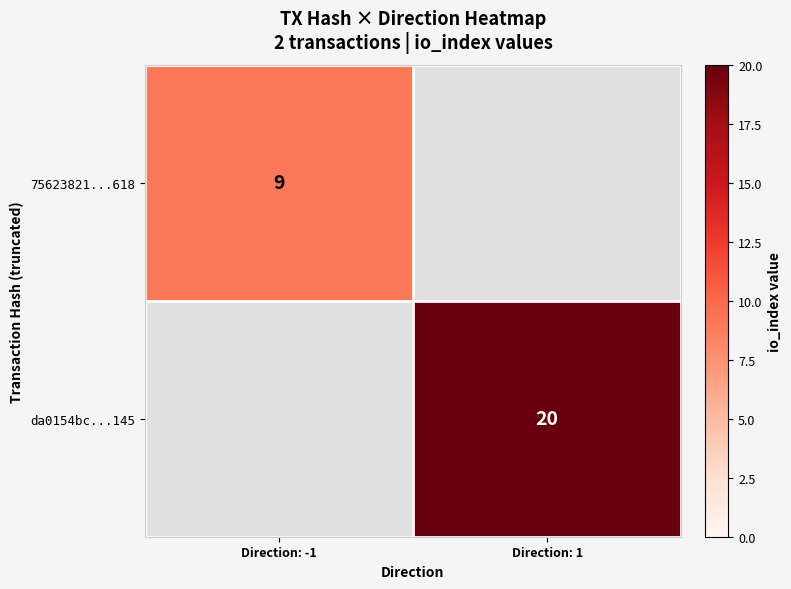

What is the spread (max minus min) of values at Direction: -1?

9